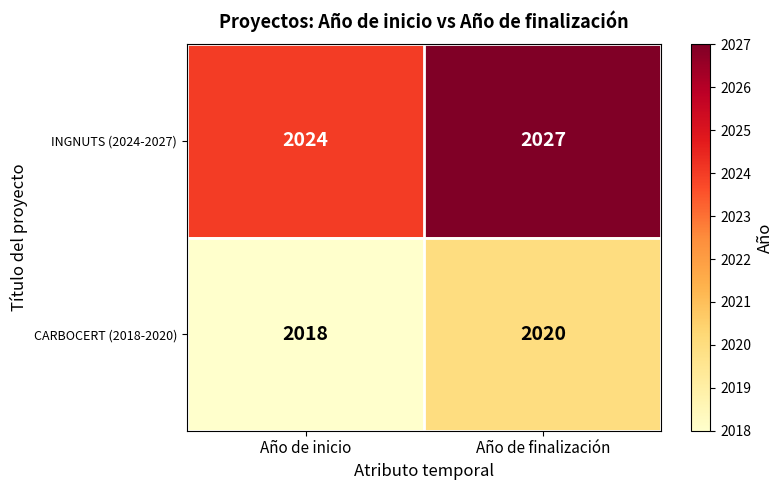

Where is CARBOCERT (2018-2020) nearest to the value 2019?

Año de inicio